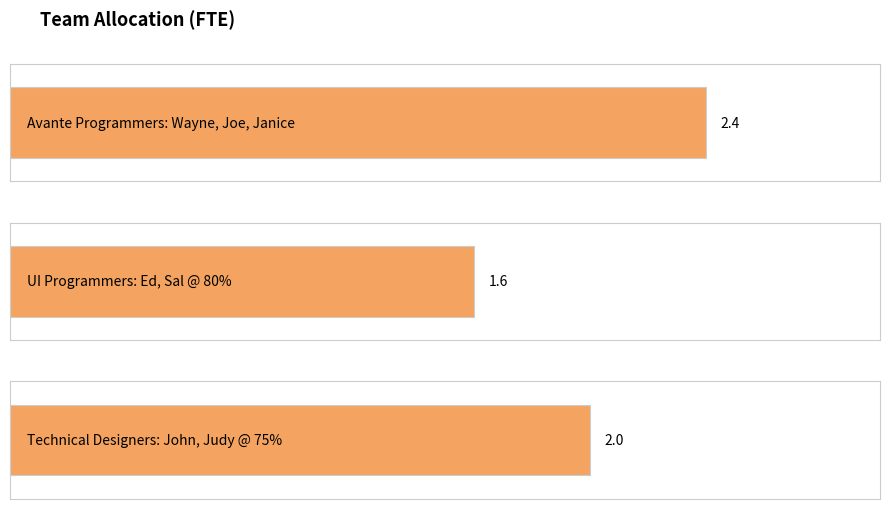

True or false: the data shows 2.0 at Technical Designers: John, Judy @ 75%.

True